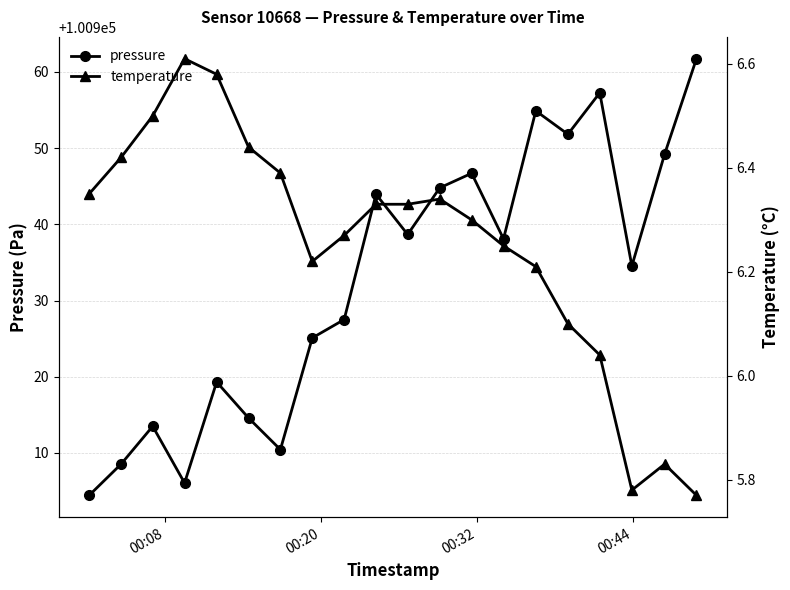

What is the value of the pressure point at the 14th from the left?

100938.1